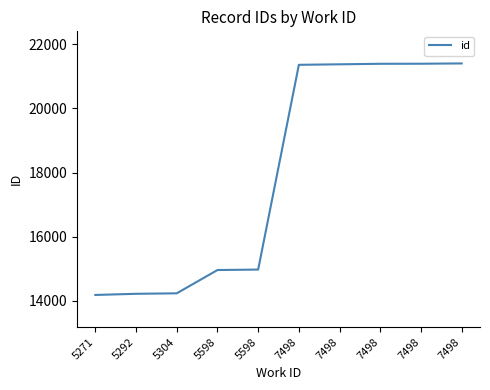

Reading left to right, transcribe all the data shown in this chart.

14188	14224	14239	14964	14979	21356	21372	21388	21390	21399